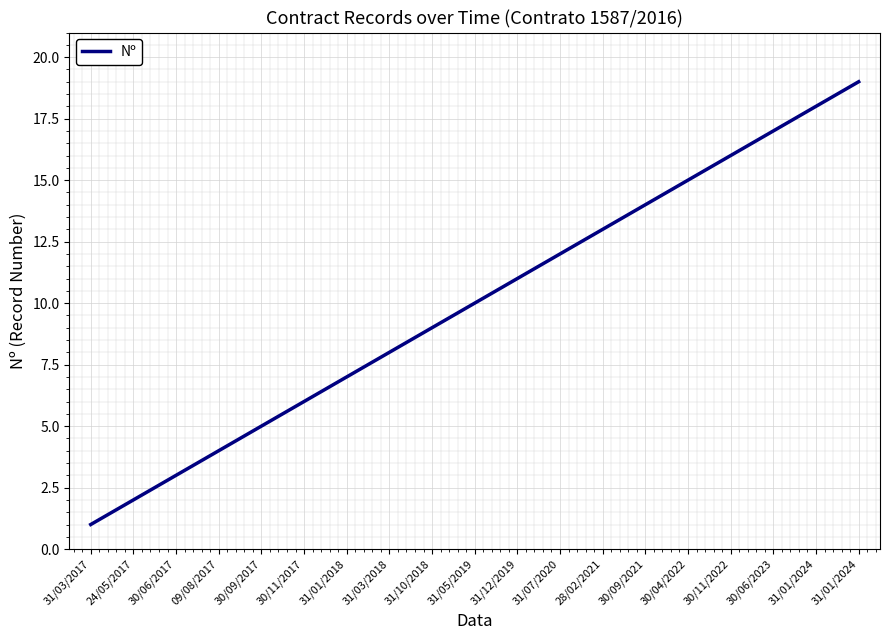

Does the chart display data point markers on the line(s)?

No